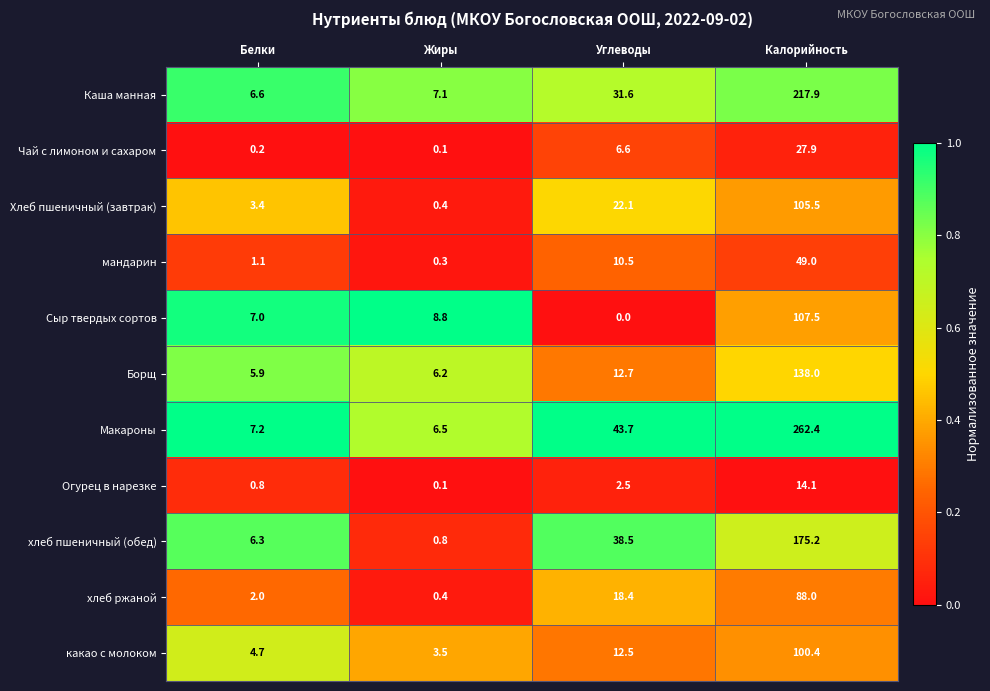

What is the sum of all Чай с лимоном и сахаром values?

34.8